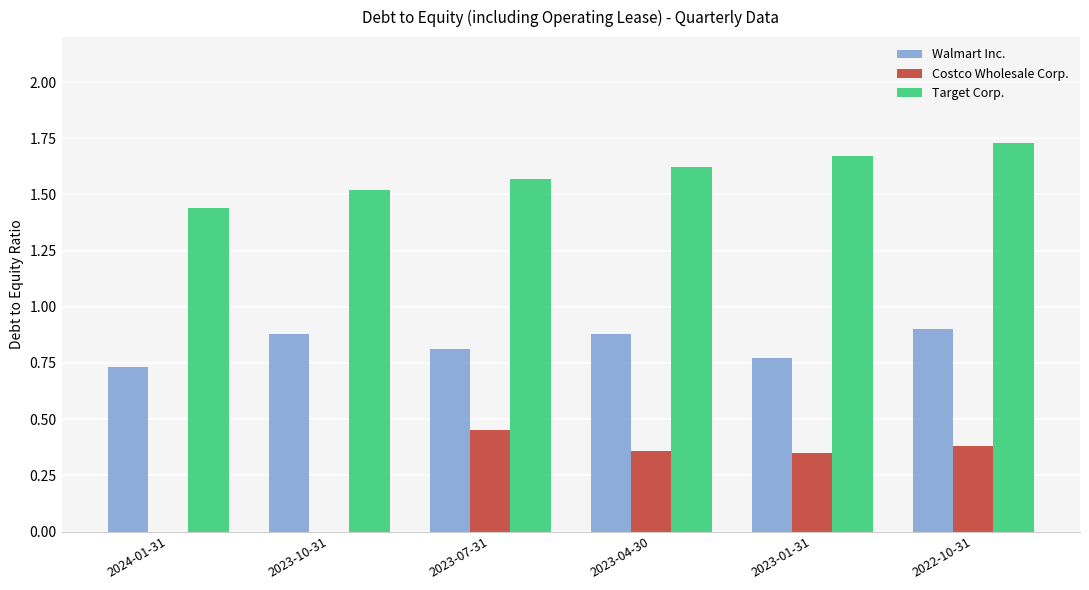

True or false: Costco Wholesale Corp. has a value of 0.1 at 2023-01-31.

False